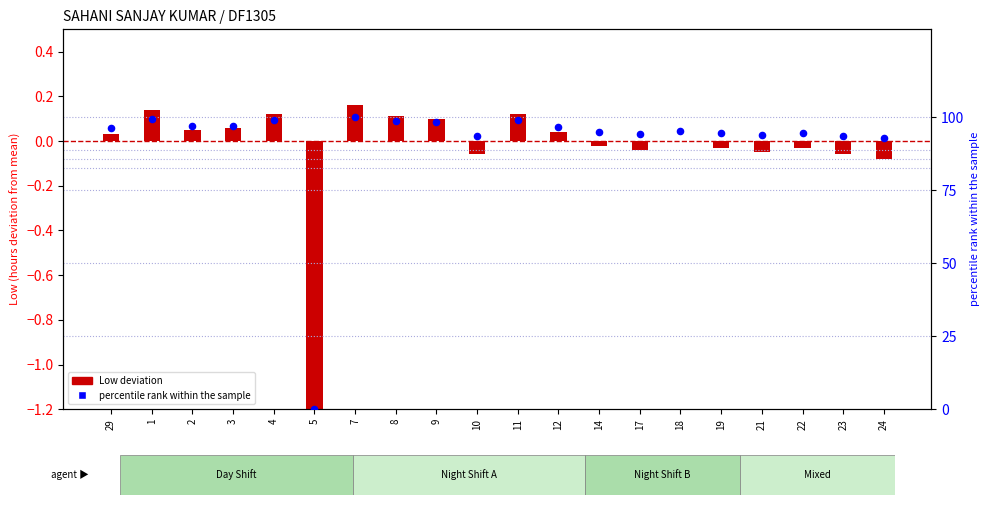

Which series has the largest total across all categories?

percentile rank within the sample